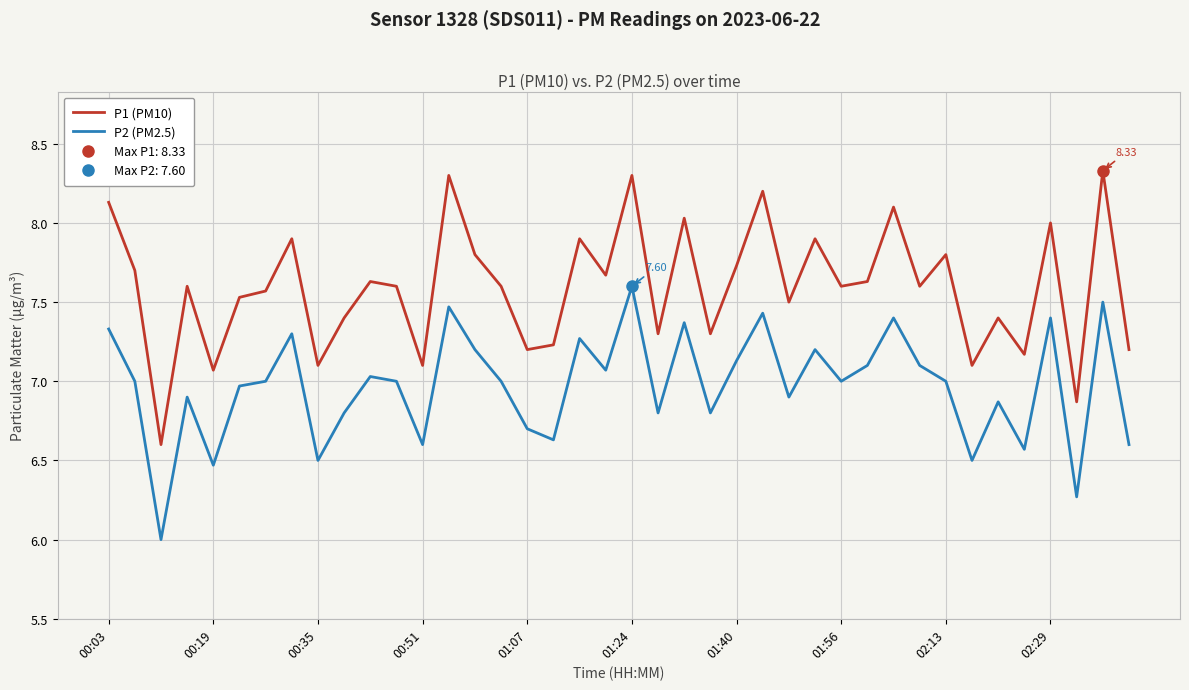

True or false: P1 (PM10) has a value of 11.7 at 02:13.

False